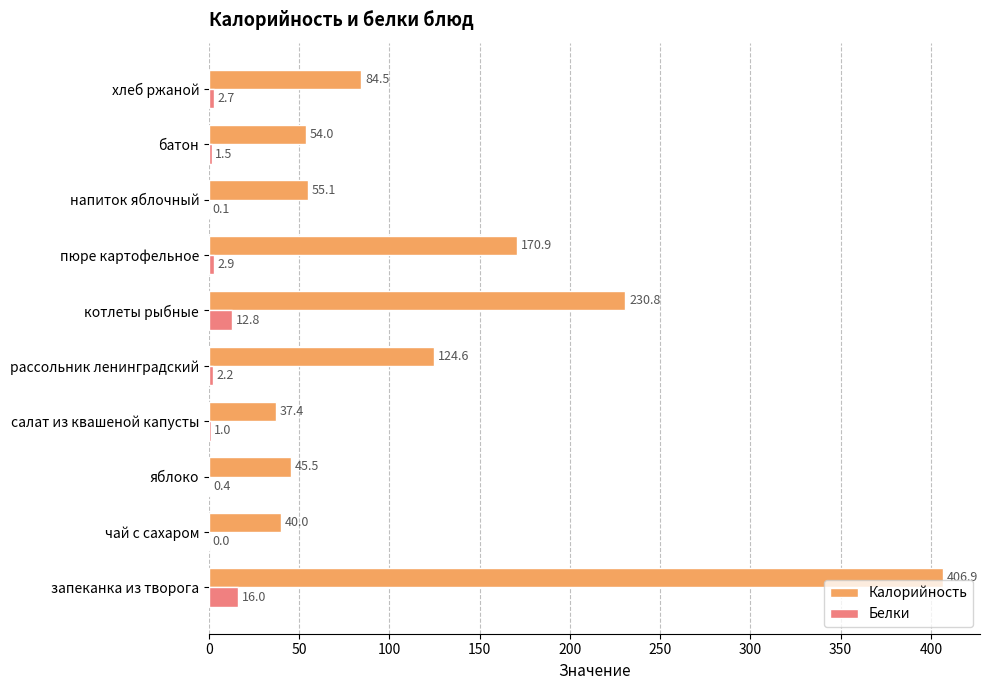

What is the sum of all Белки values?

39.6